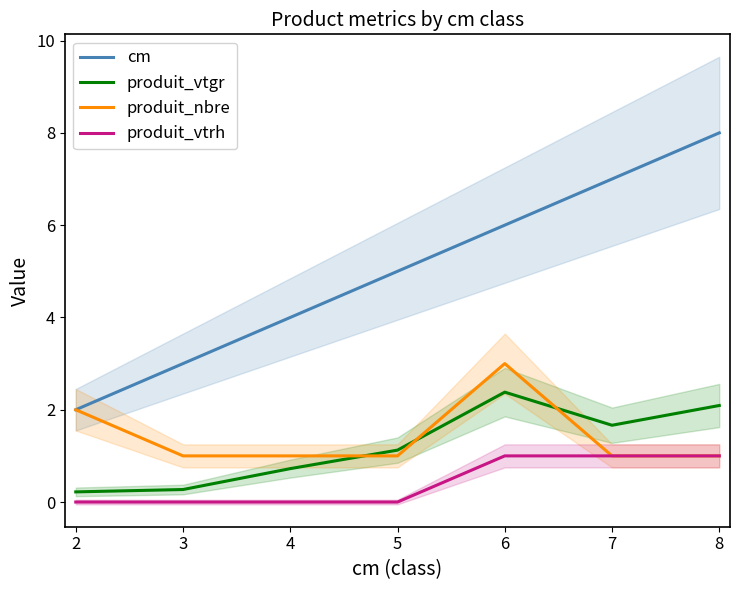

What is the sum of the produit_nbre values at 2 and 6?

5.0